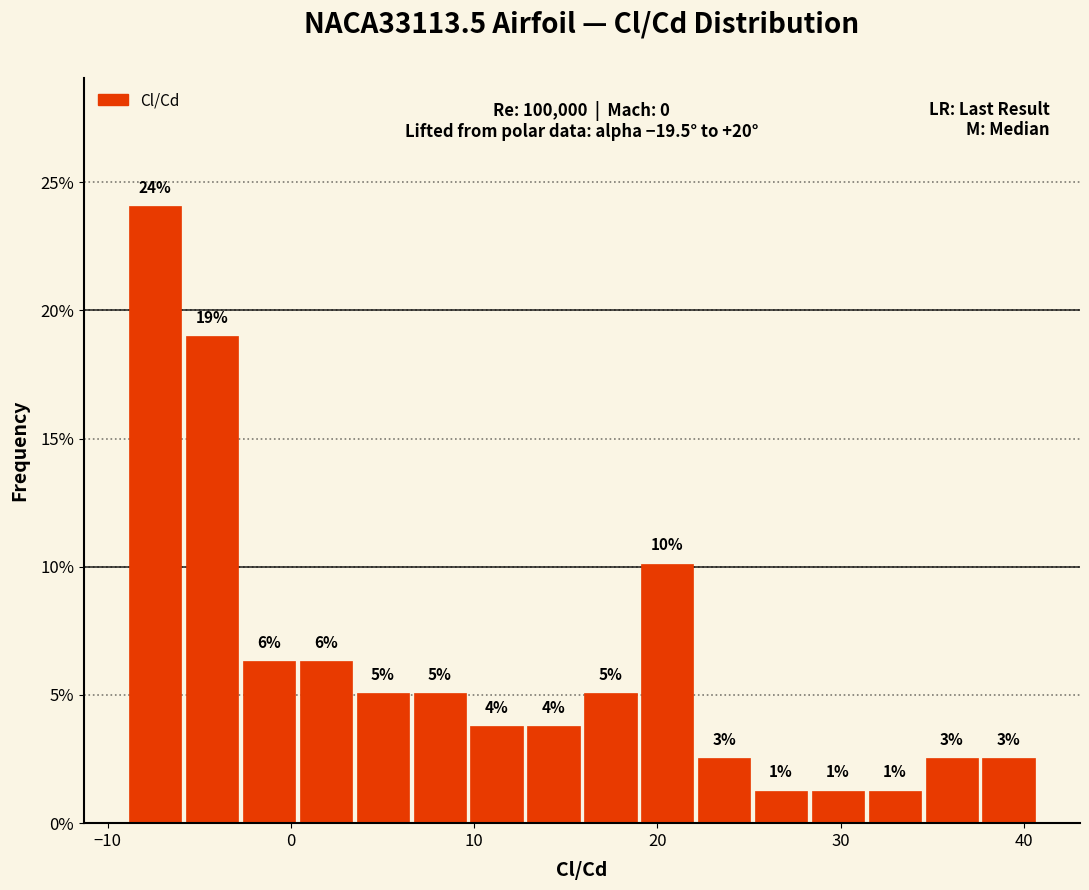

Around what value on the x-axis is the tallest bar? Give the approximate position of its centre, as read against the axis.

-7